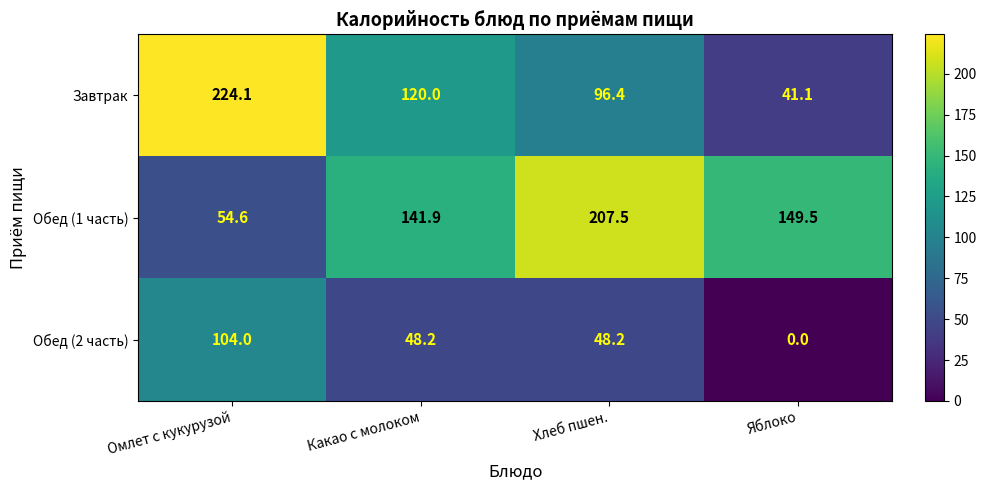

What is the difference between the maximum and second lowest values in the Завтрак series?

127.7